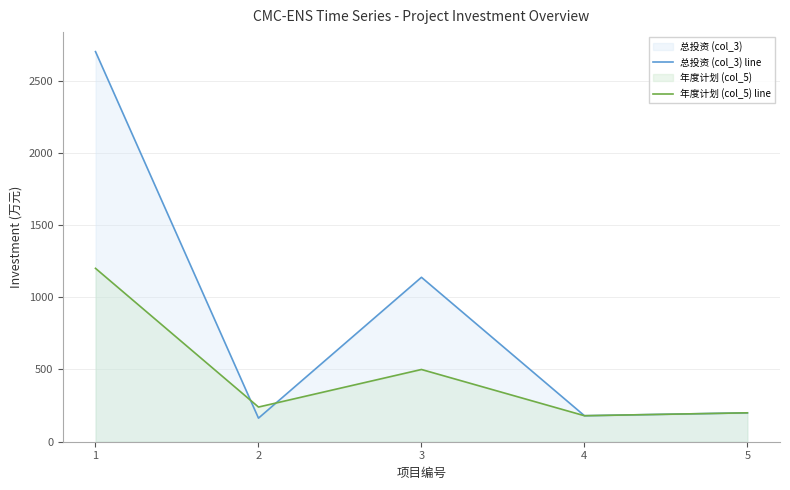

Which series has the widest spread of values?

总投资 (col_3) line